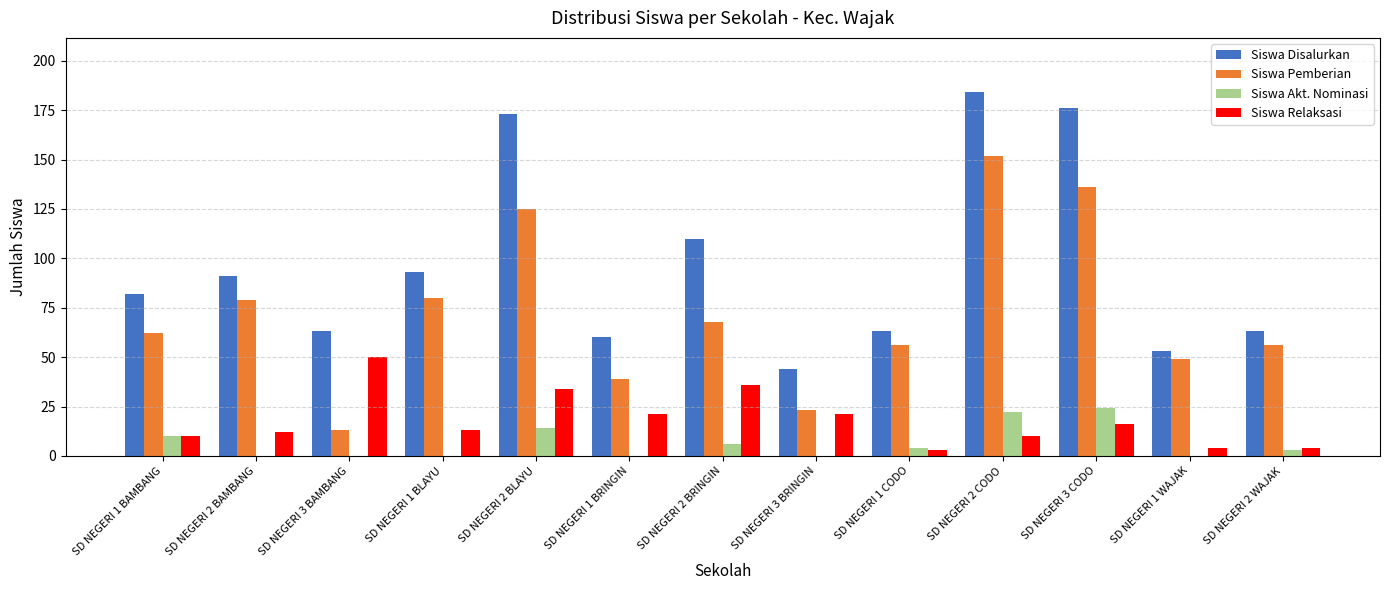

What is the maximum value shown in the chart?

184